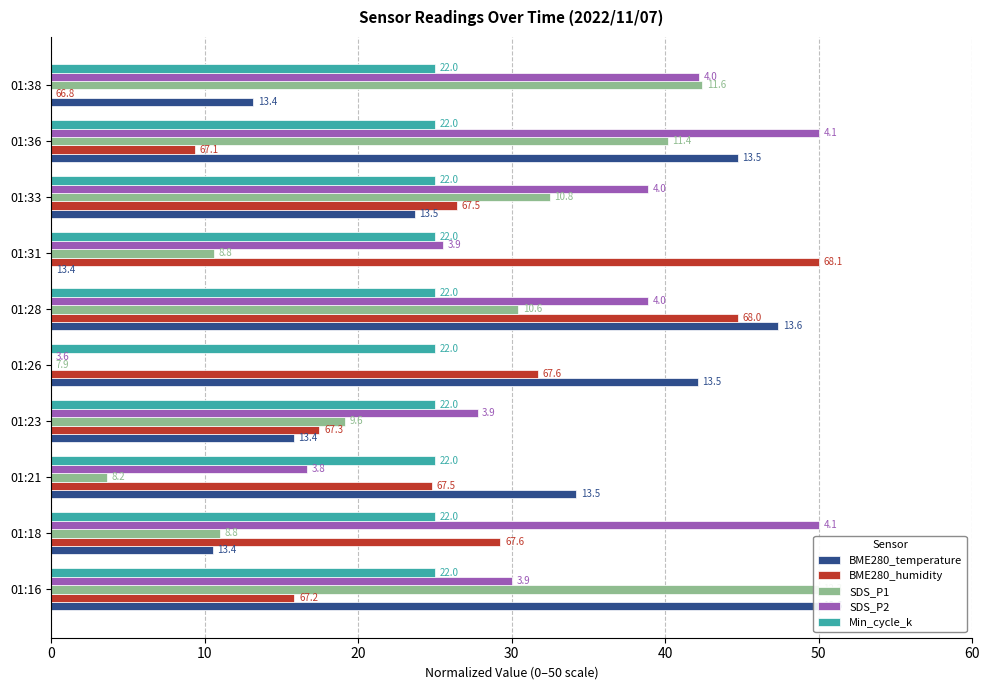

How many data points in SDS_P1 are above 30?

5